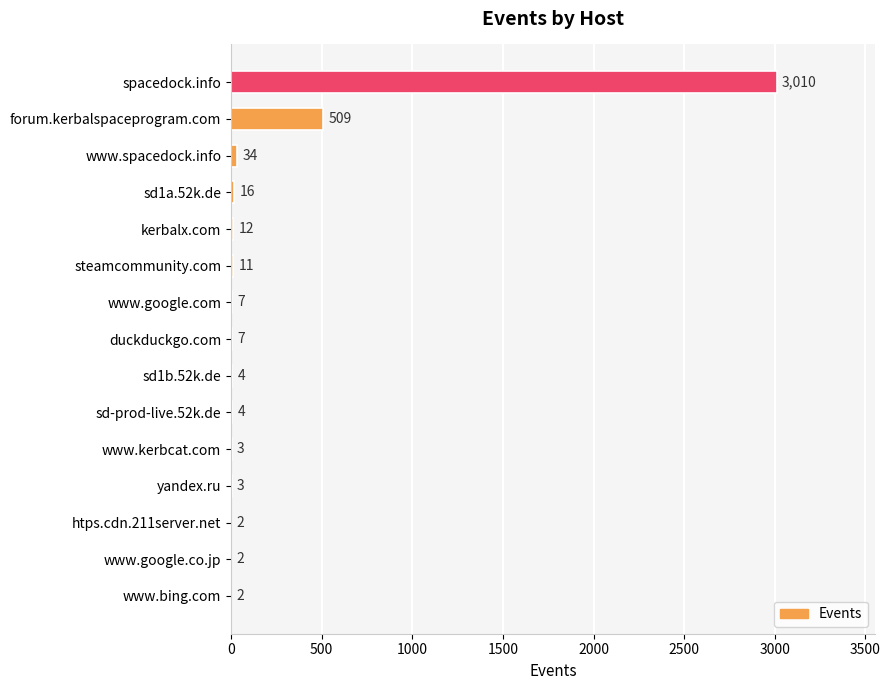

Between www.bing.com and www.google.com, which is larger?

www.google.com